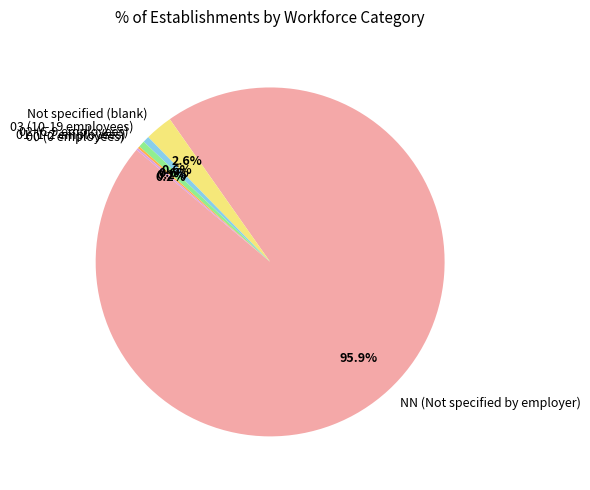

Which slice is the largest?

NN (Not specified by employer)